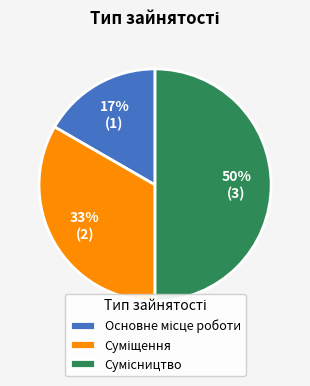

To the nearest percent, what is the difference between the largest and smallest slice percentages?

33%